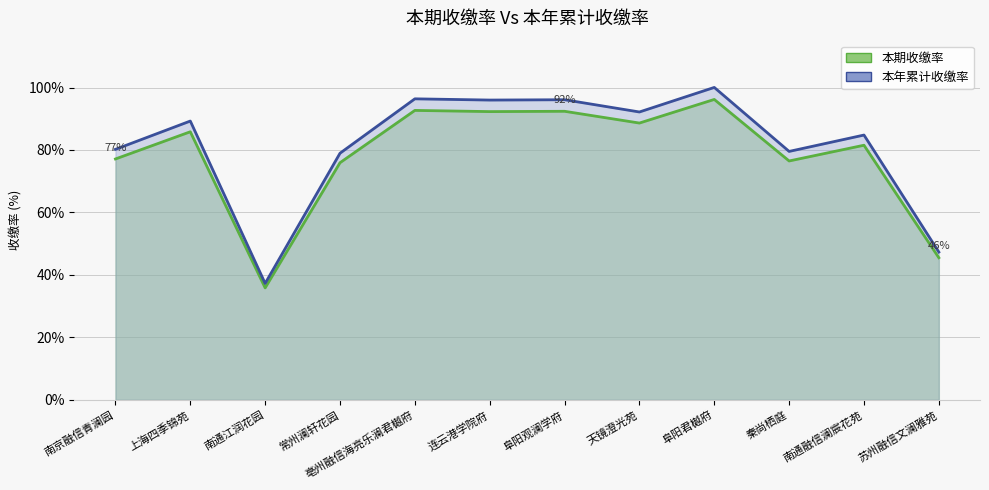

Rank the series at 秦尚栖庭 from highest to lowest value.

本年累计收缴率, 本期收缴率